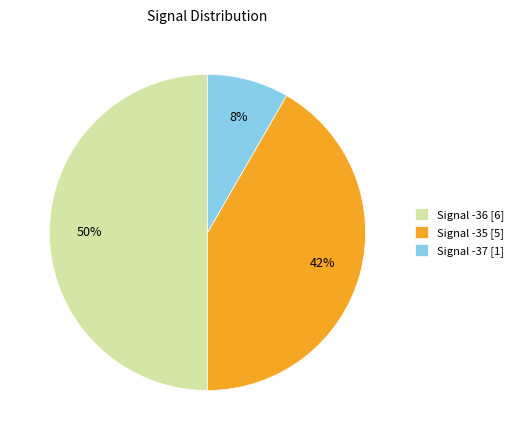

To the nearest percent, what portion does Signal -37 [1] represent?

8%